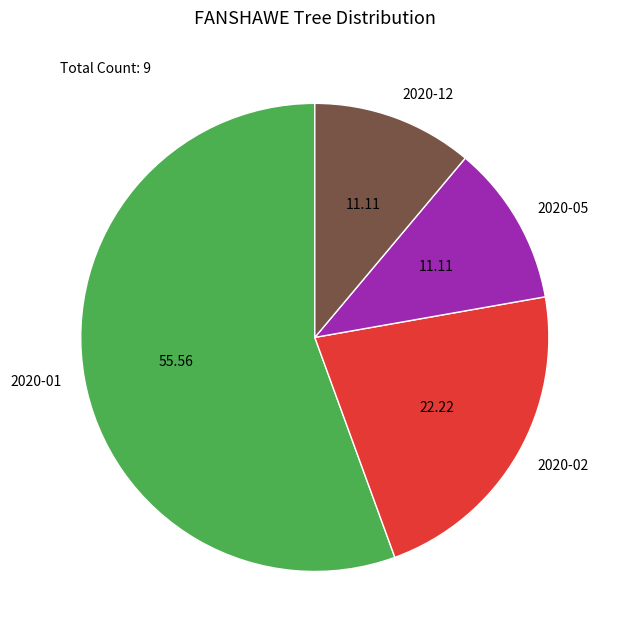

How many slices are in this pie chart?

4